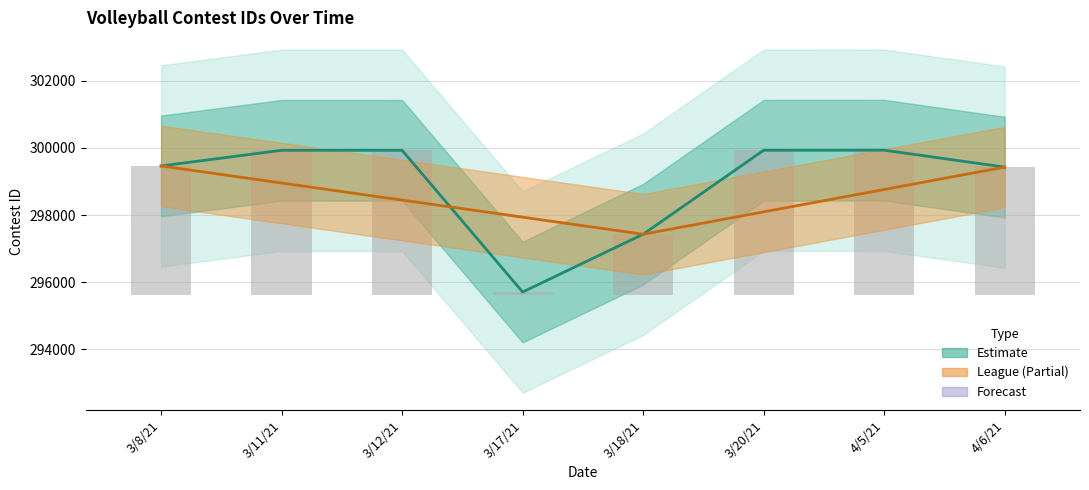

Reading left to right, list all the values displayed in this chart.

299464	299930	299929	295708	297429	299931	299933	299429